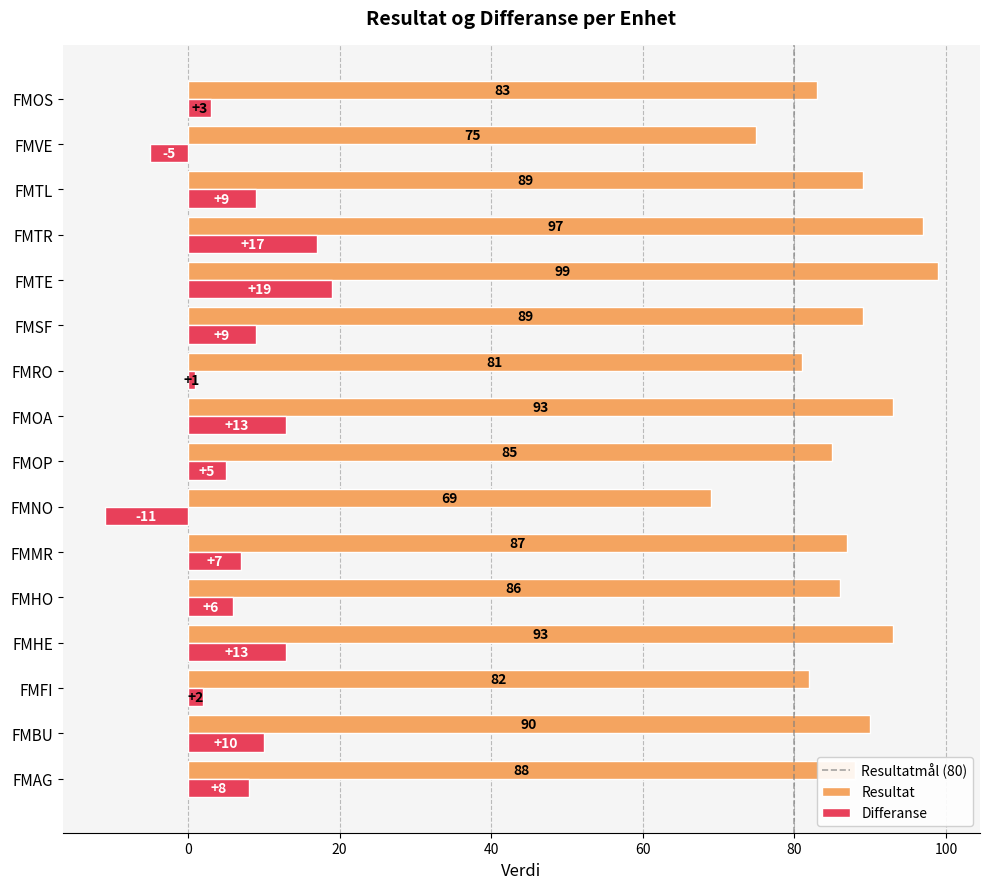

What value does the Differanse series have at FMBU, to the nearest 10?

10